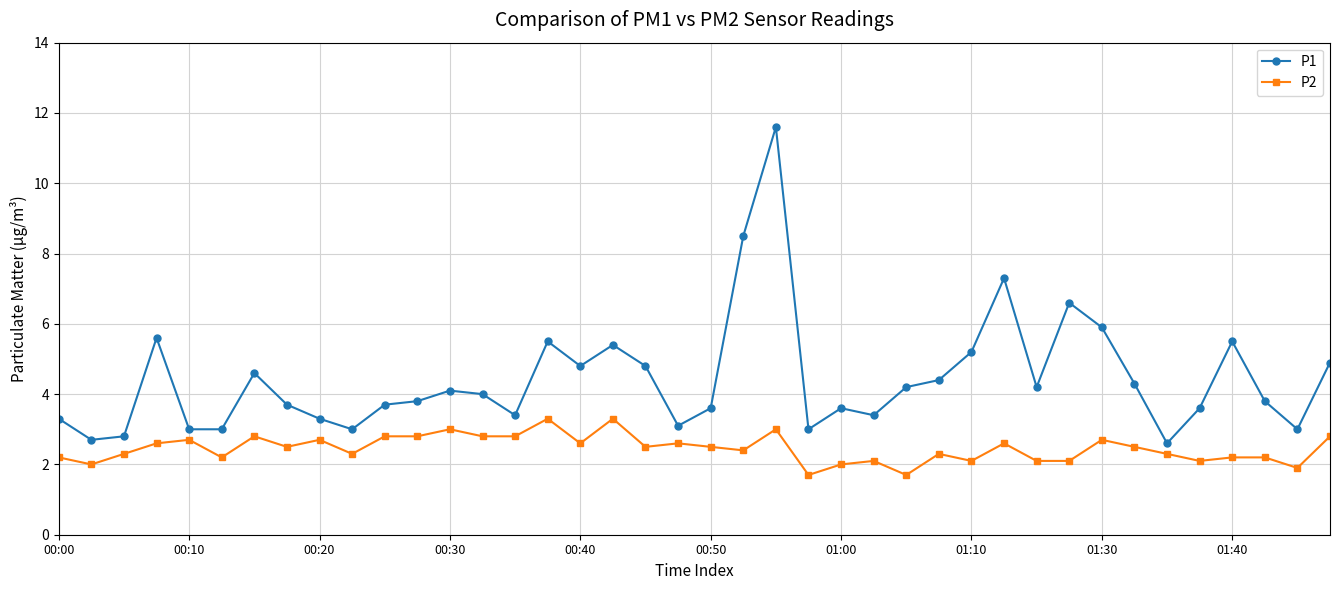

What is the difference between the maximum and second lowest values in the P2 series?

1.6